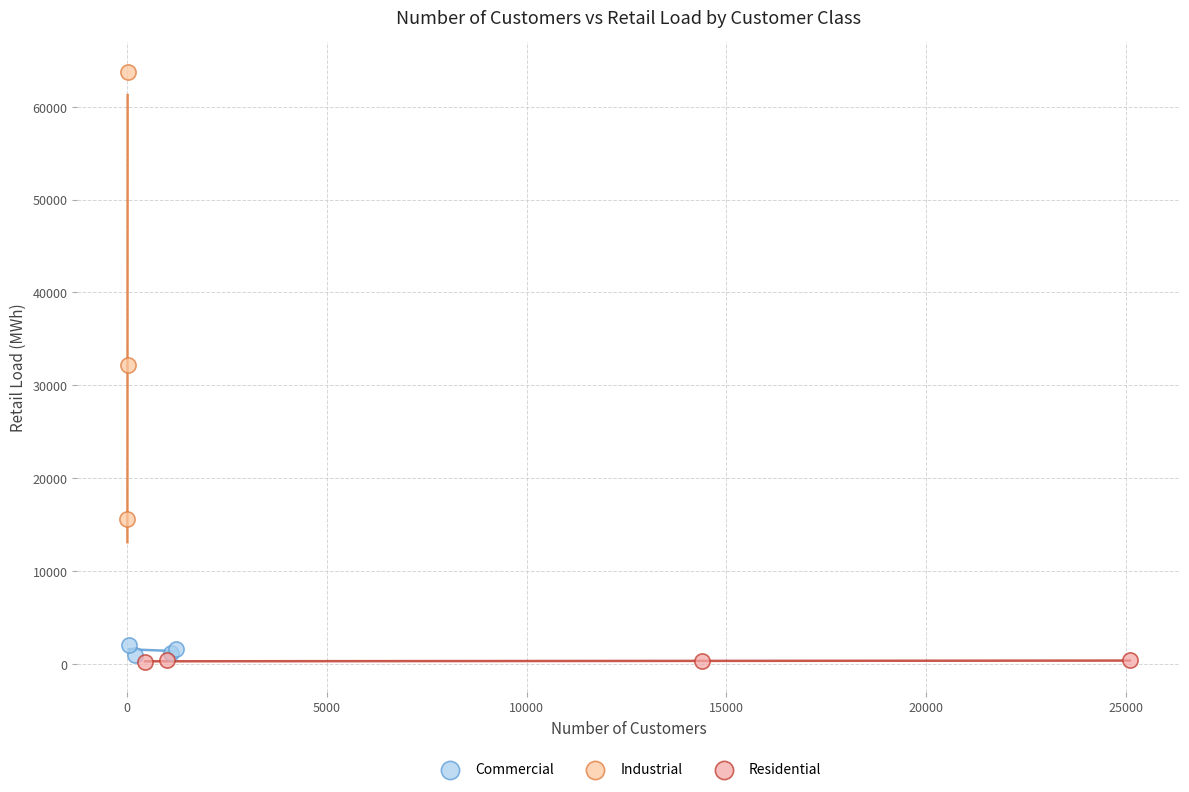

Which series has the widest spread of Y values?

Industrial